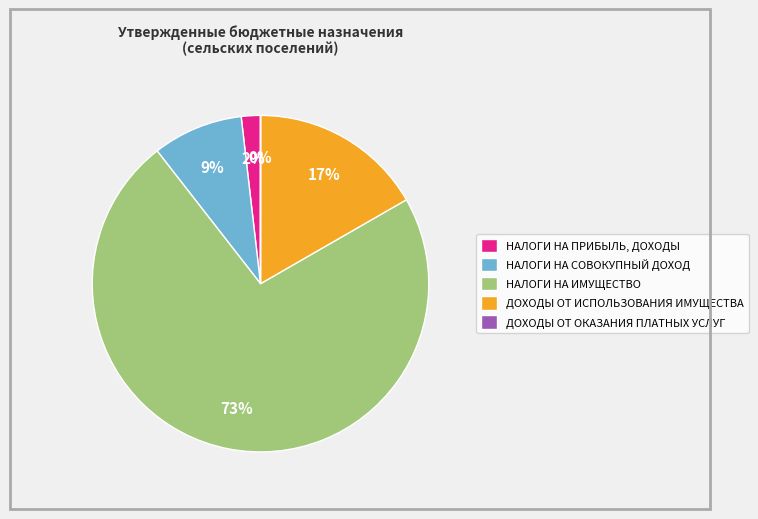

Is it true that НАЛОГИ НА СОВОКУПНЫЙ ДОХОД is 16% of the pie?

False